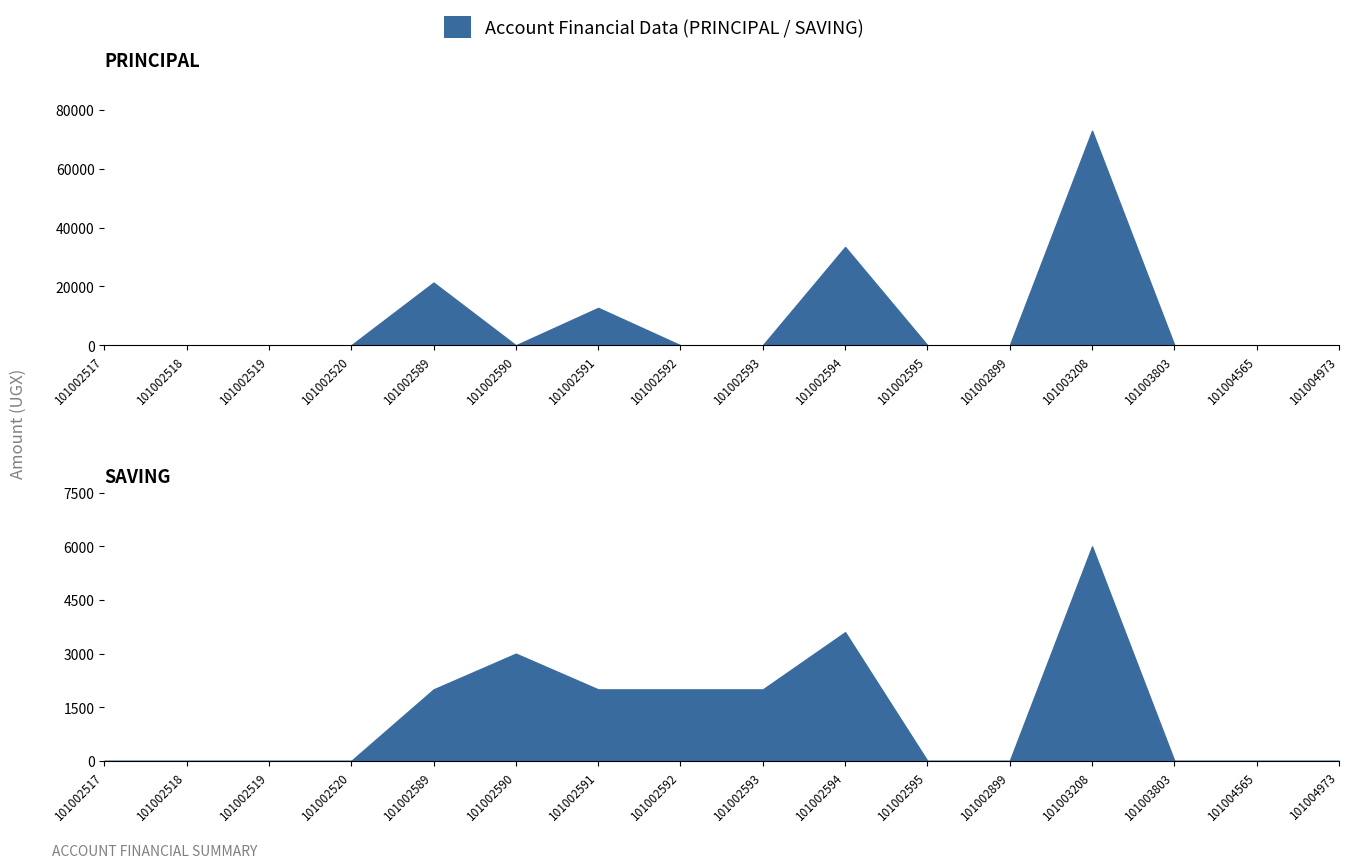

True or false: SAVING and SHARES cross at least once.

False